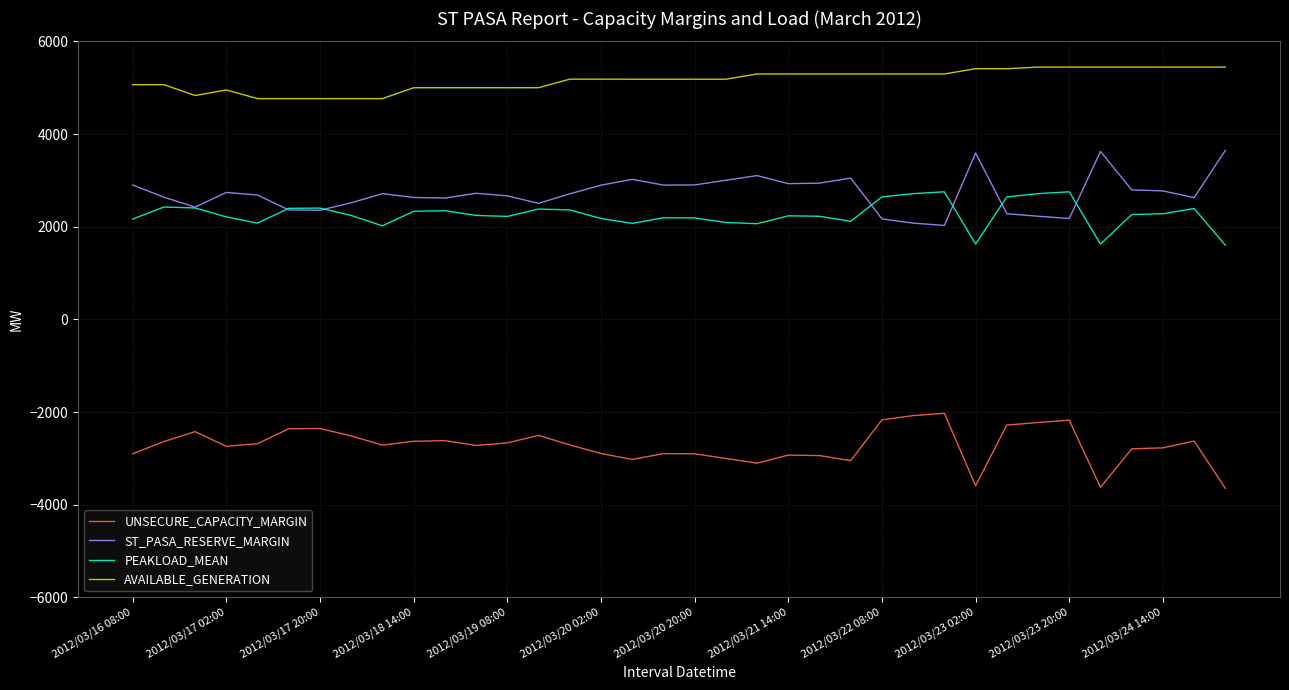

List the series in order of their peak value, lowest first.

UNSECURE_CAPACITY_MARGIN, PEAKLOAD_MEAN, ST_PASA_RESERVE_MARGIN, AVAILABLE_GENERATION